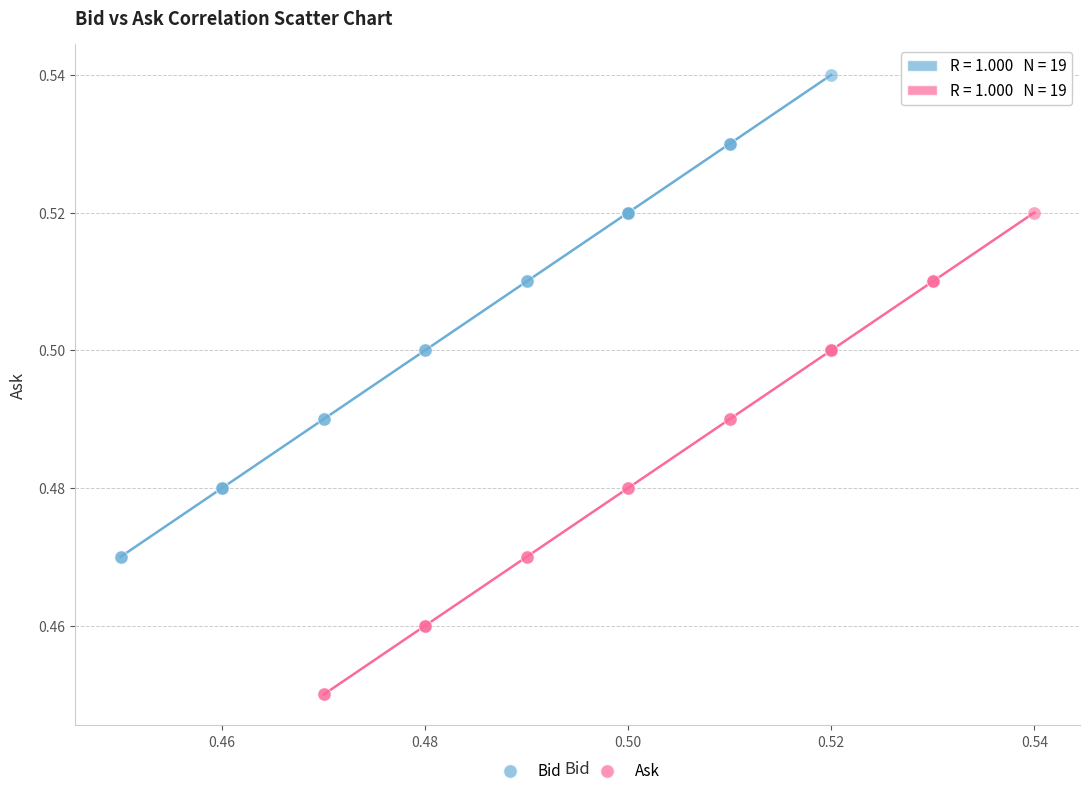

What are all the series names shown in the legend?

Bid, Ask